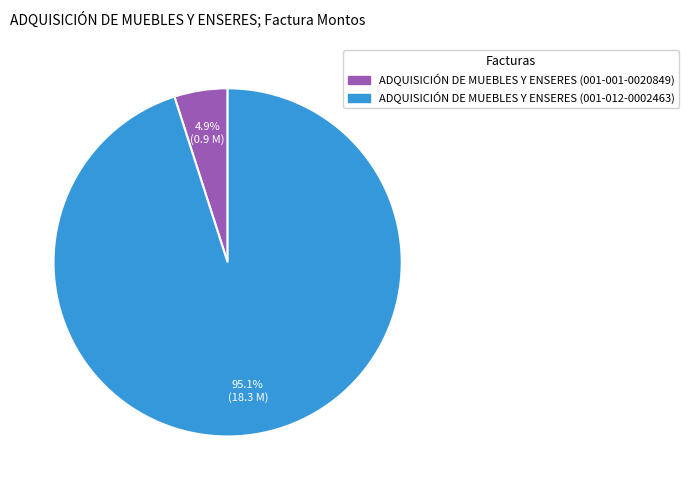

Which has a higher value, ADQUISICIÓN DE MUEBLES Y ENSERES (001-001-0020849) or ADQUISICIÓN DE MUEBLES Y ENSERES (001-012-0002463)?

ADQUISICIÓN DE MUEBLES Y ENSERES (001-012-0002463)